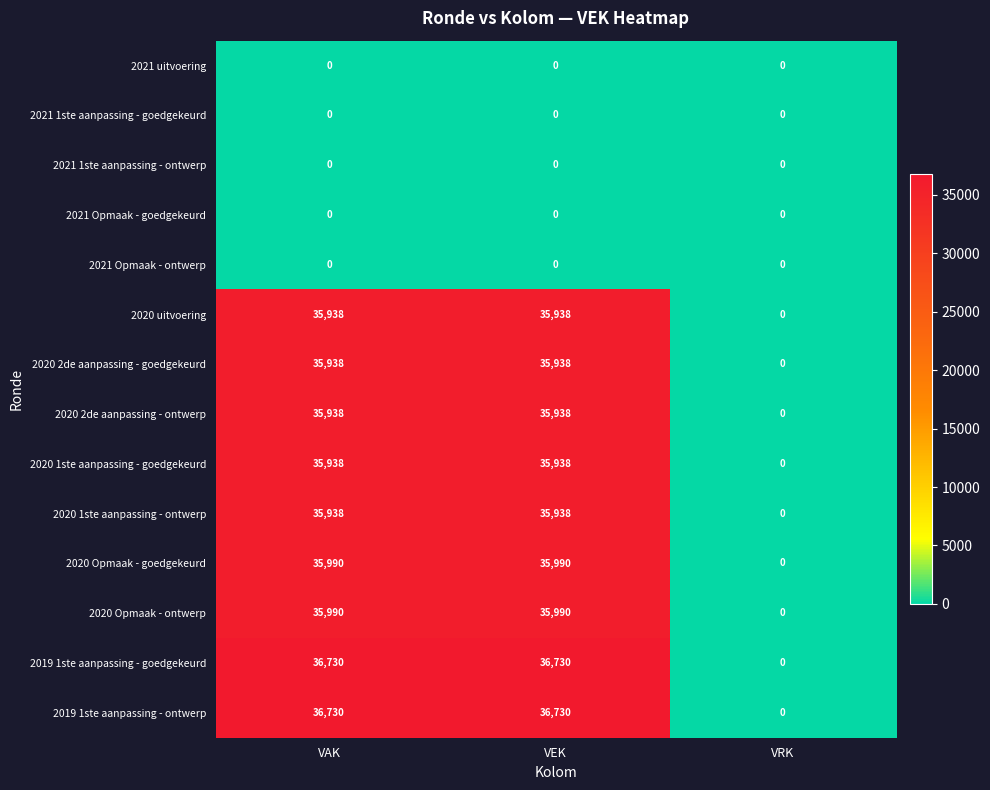

What is the difference between the 2020 1ste aanpassing - goedgekeurd values at VRK and VEK?

35938